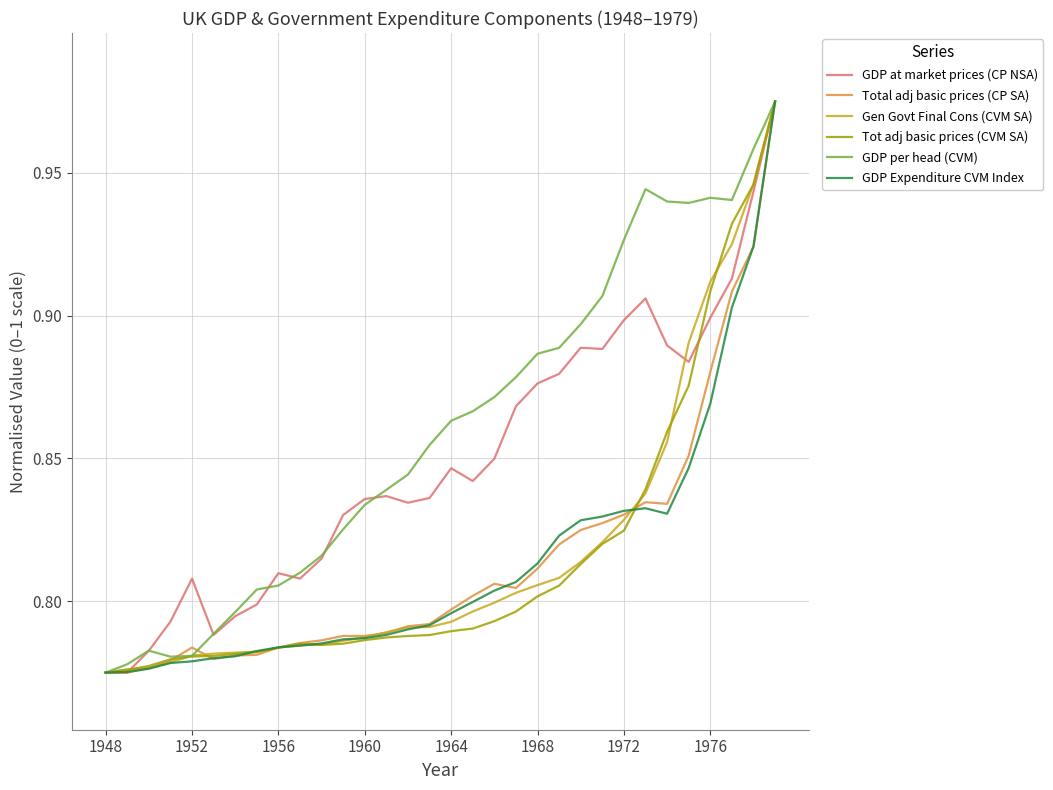

Which series has the largest total across all categories?

GDP per head (CVM)